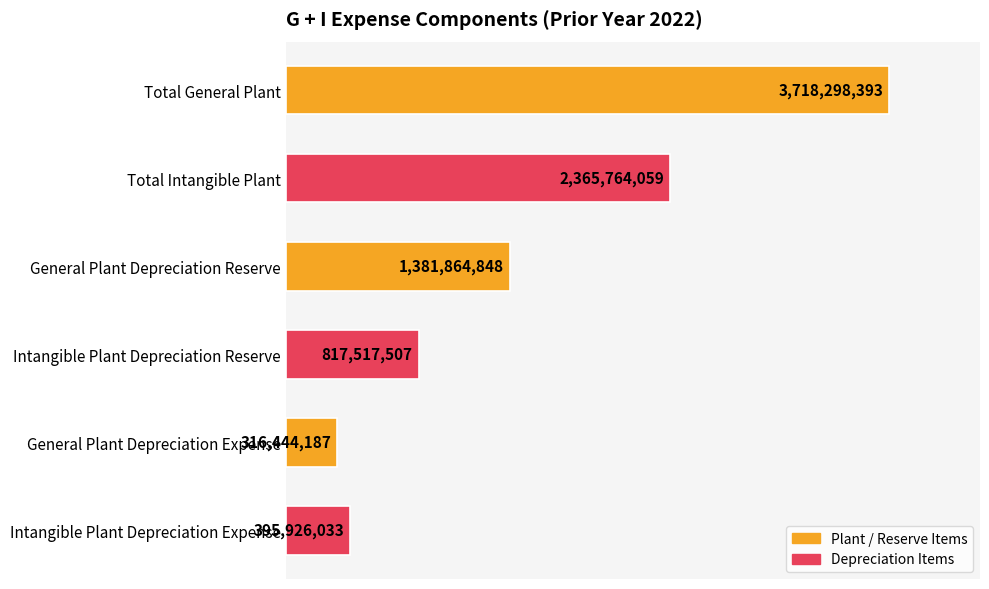

Does the chart contain any negative values?

No